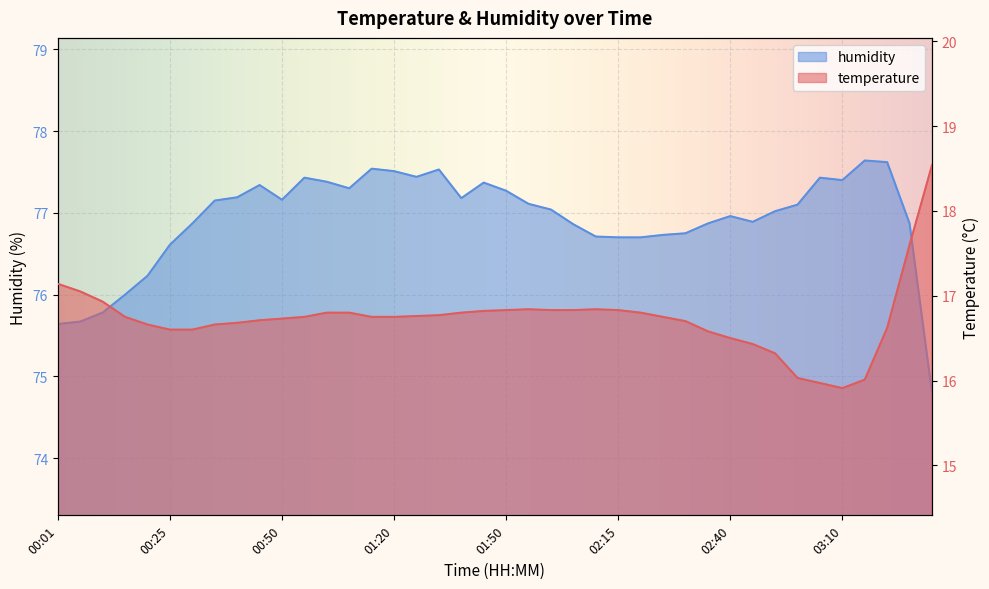

List the series in order of their overall mean, highest first.

humidity, temperature